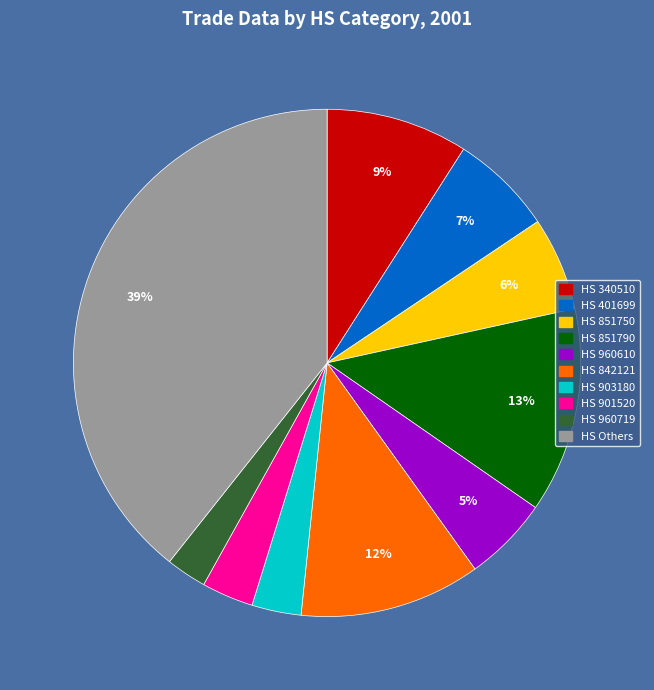

How many segments does this pie chart have?

10